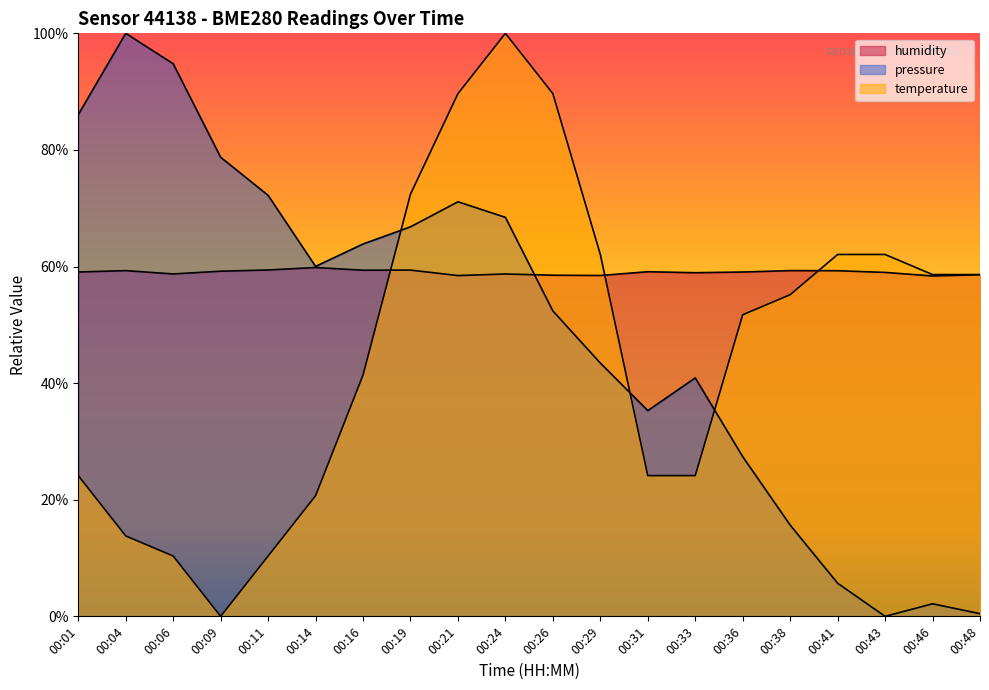

Does the chart display data point markers on the line(s)?

No